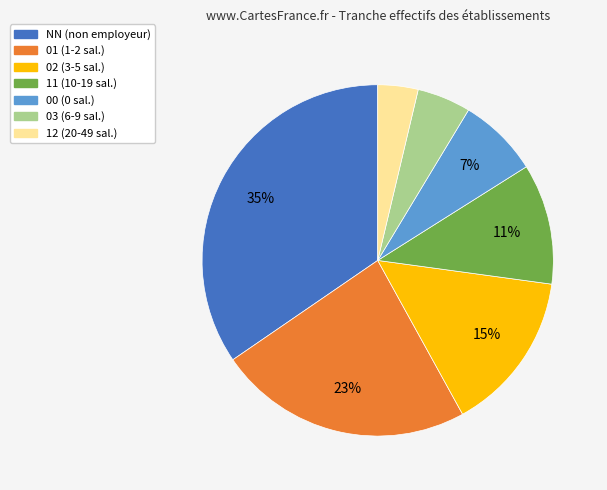

Is it true that 00 is 14% of the pie?

False